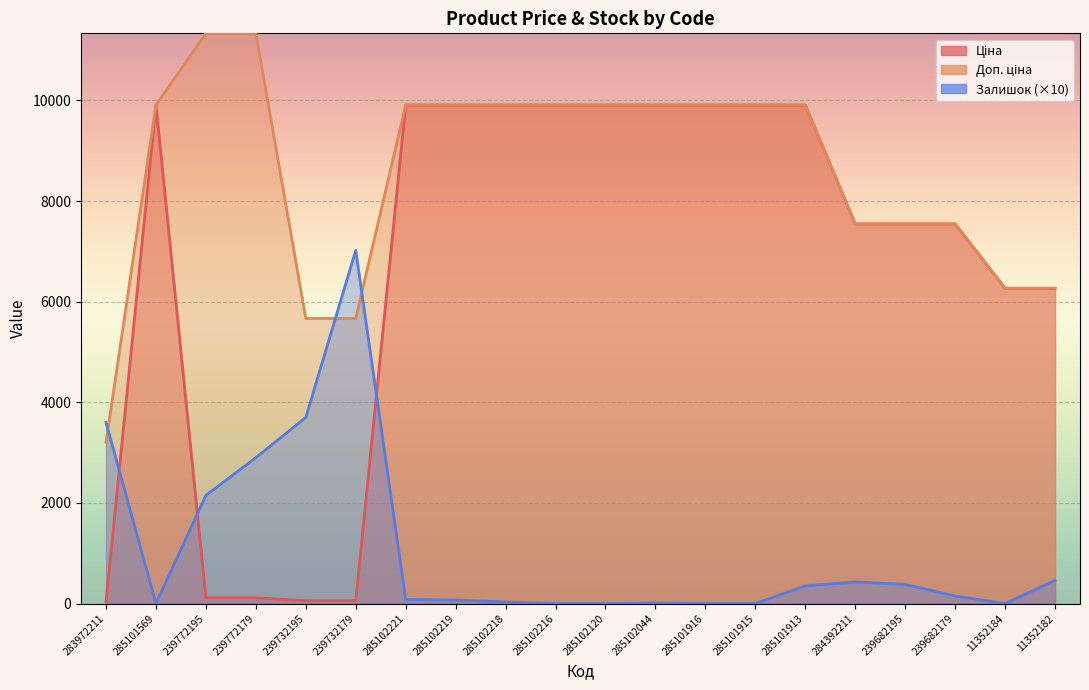

What is the total value across all series at 285102044?

19827.0